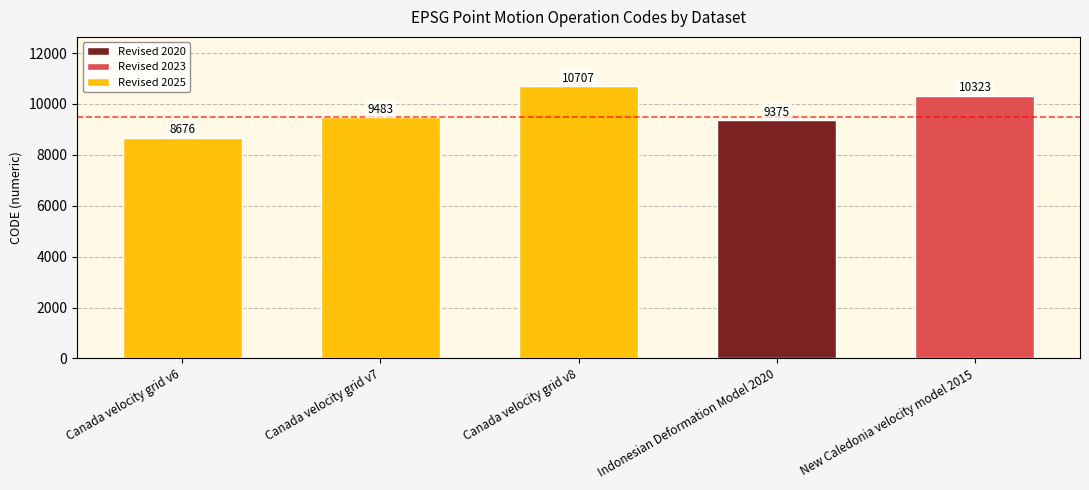

At which category does the chart reach its peak across all series?

Canada velocity grid v8